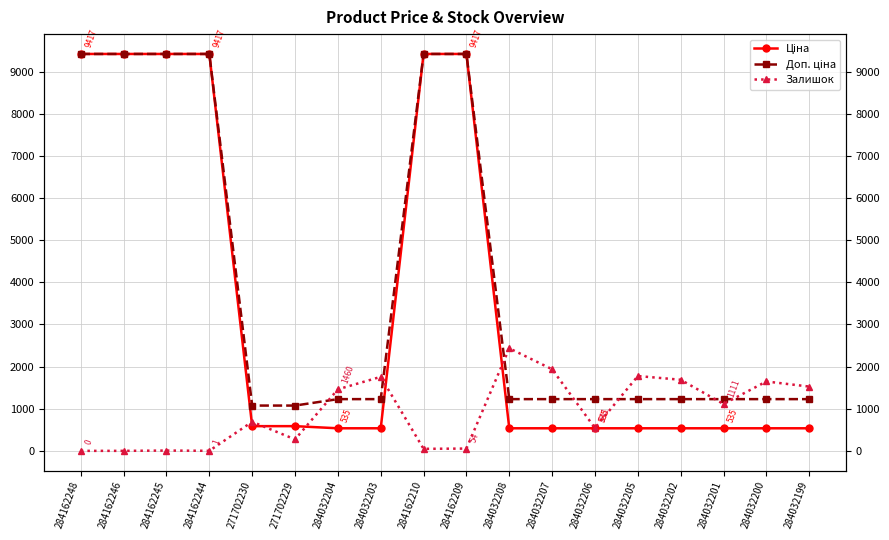

What position from the left is 284032207?

12